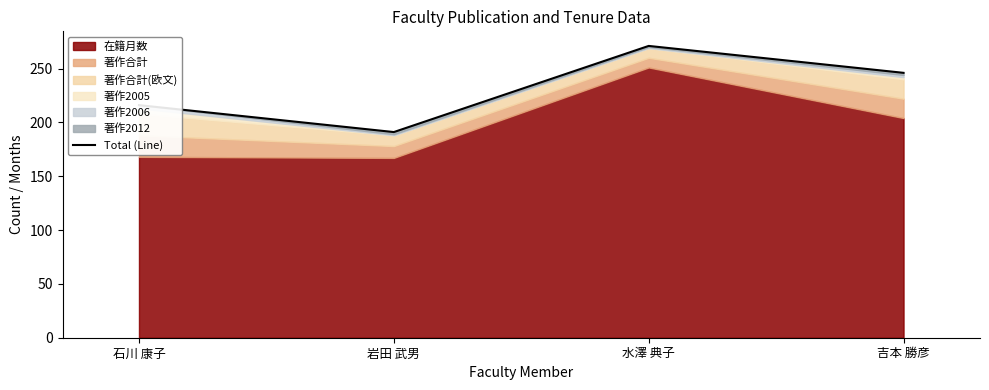

List the labels in order of value, largest first.

水澤 典子, 吉本 勝彦, 石川 康子, 岩田 武男